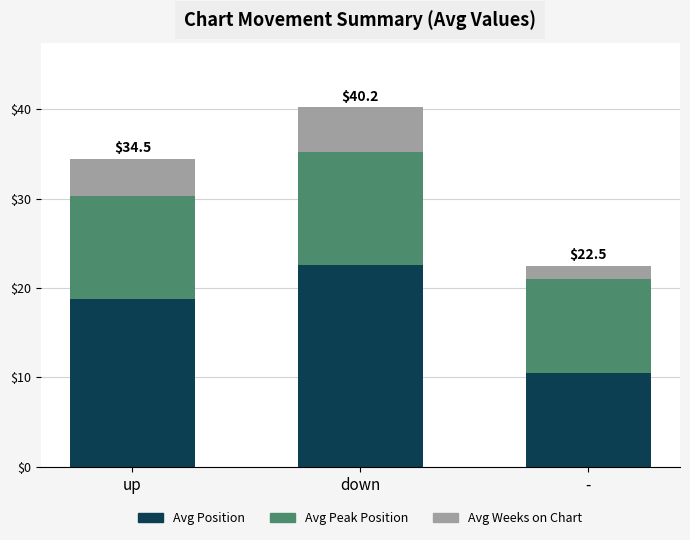

Where does the Avg Position series first go above 18?

up